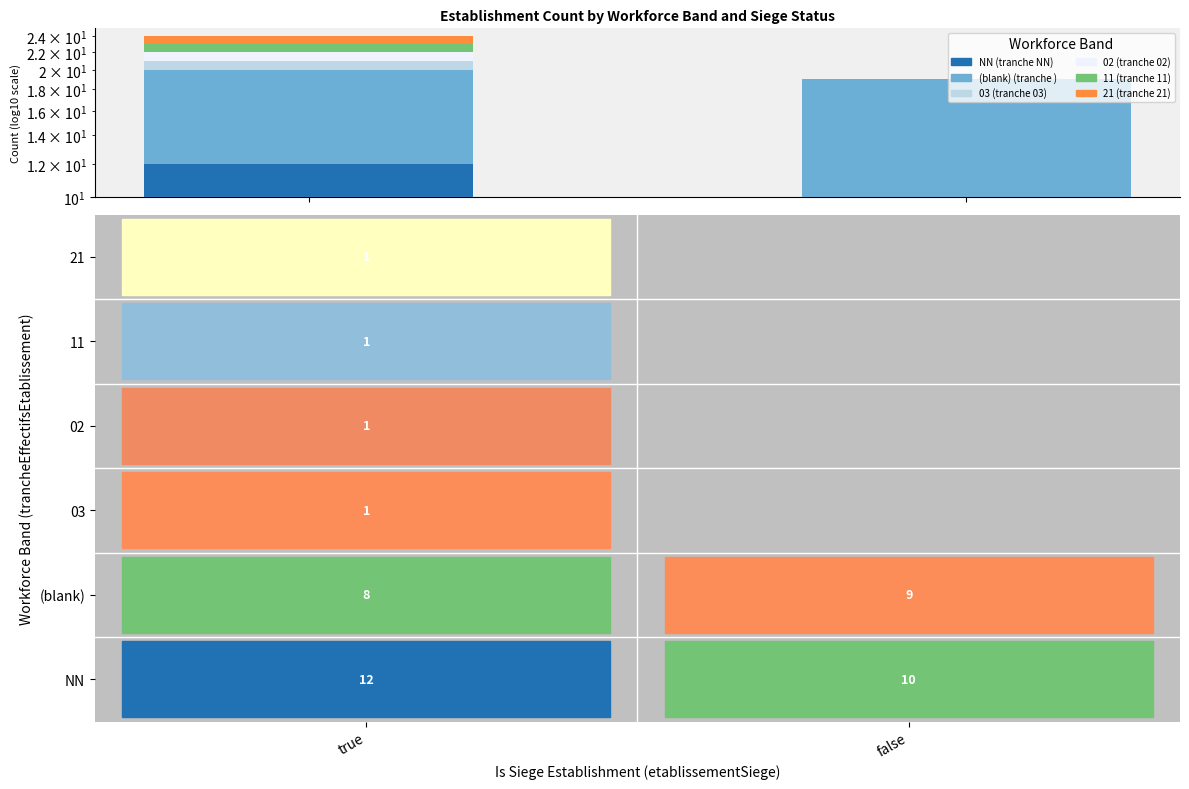

What is the sum of all (blank) values?

17